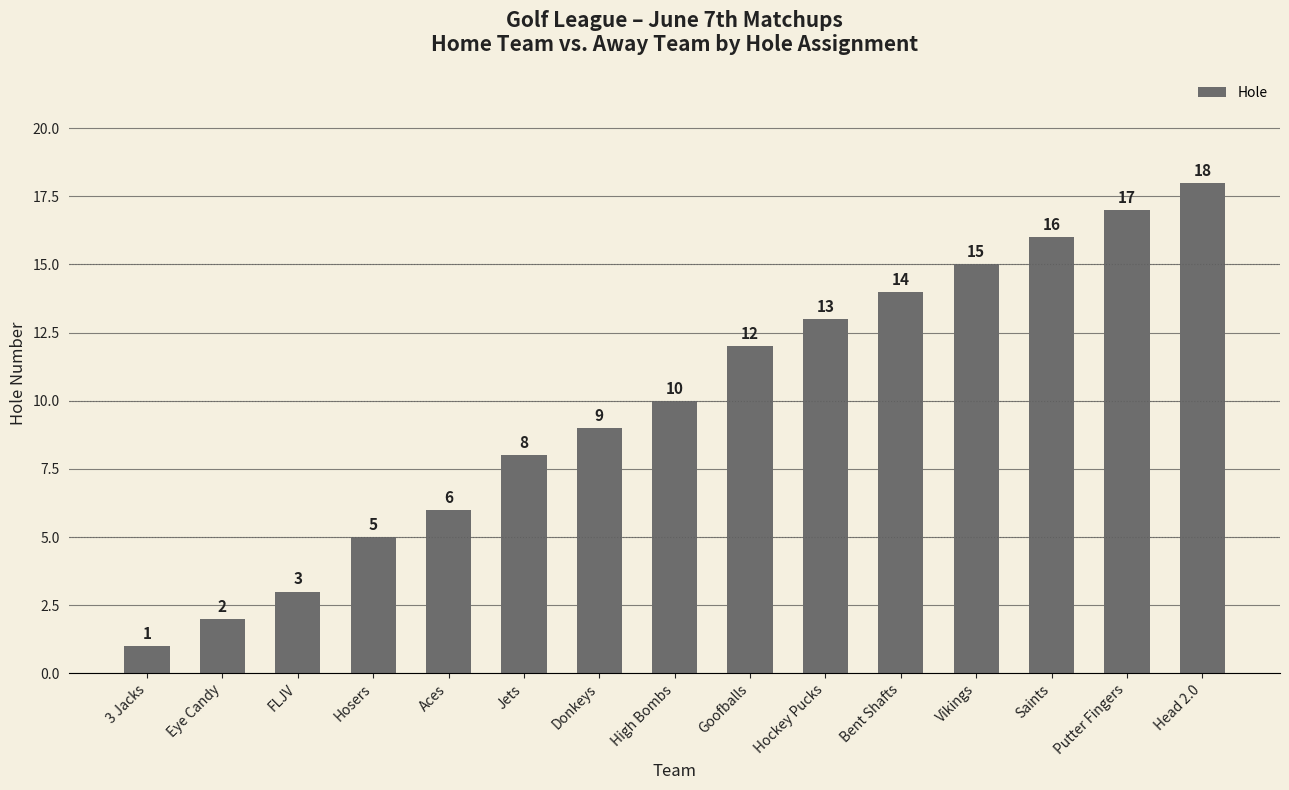

Reading left to right, list all the values displayed in this chart.

3 Jacks=1	Eye Candy=2	FLJV=3	Hosers=5	Aces=6	Jets=8	Donkeys=9	High Bombs=10	Goofballs=12	Hockey Pucks=13	Bent Shafts=14	Vikings=15	Saints=16	Putter Fingers=17	Head 2.0=18